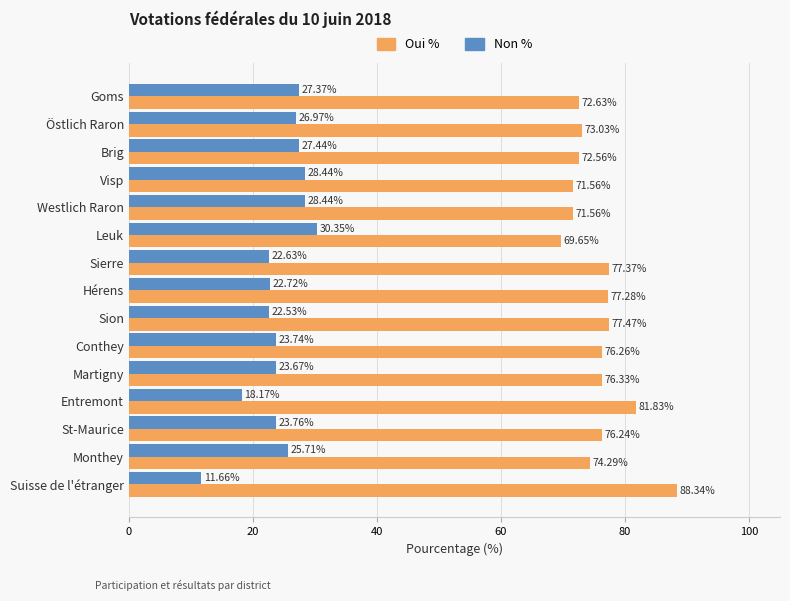

What is the difference between the second highest and second lowest values in the Oui % series?

10.3